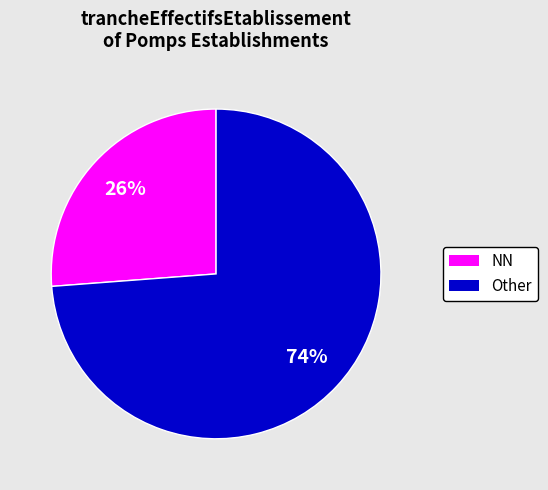

To the nearest percent, what percentage of the pie is Other?

74%